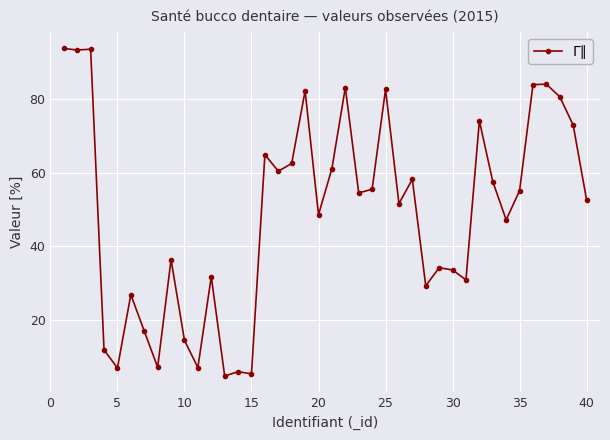

What is the sum of all values?

1957.7